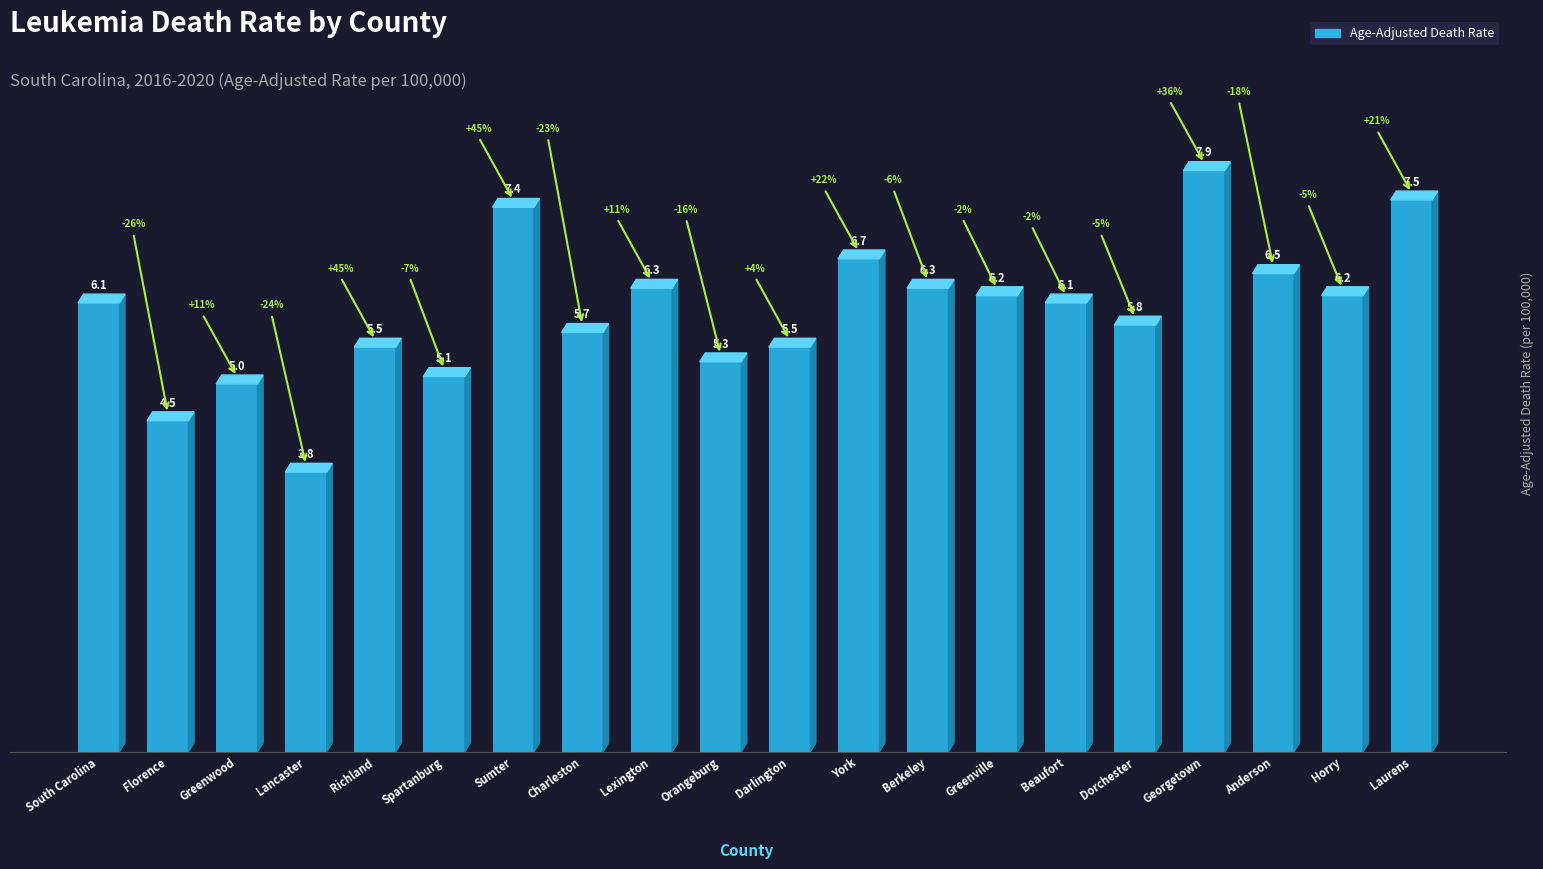

Approximately how many times larger is the value at Dorchester compared to Spartanburg?

1.1